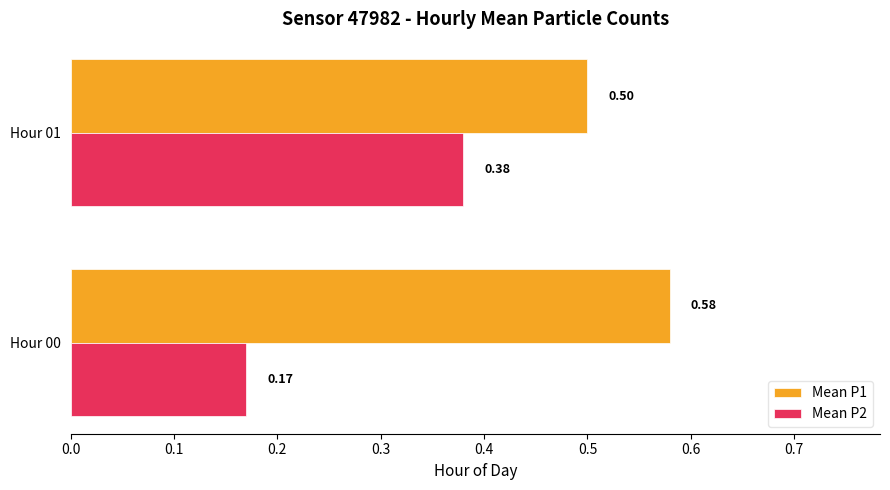

Rank the series by their maximum value, from highest to lowest.

Mean P1, Mean P2